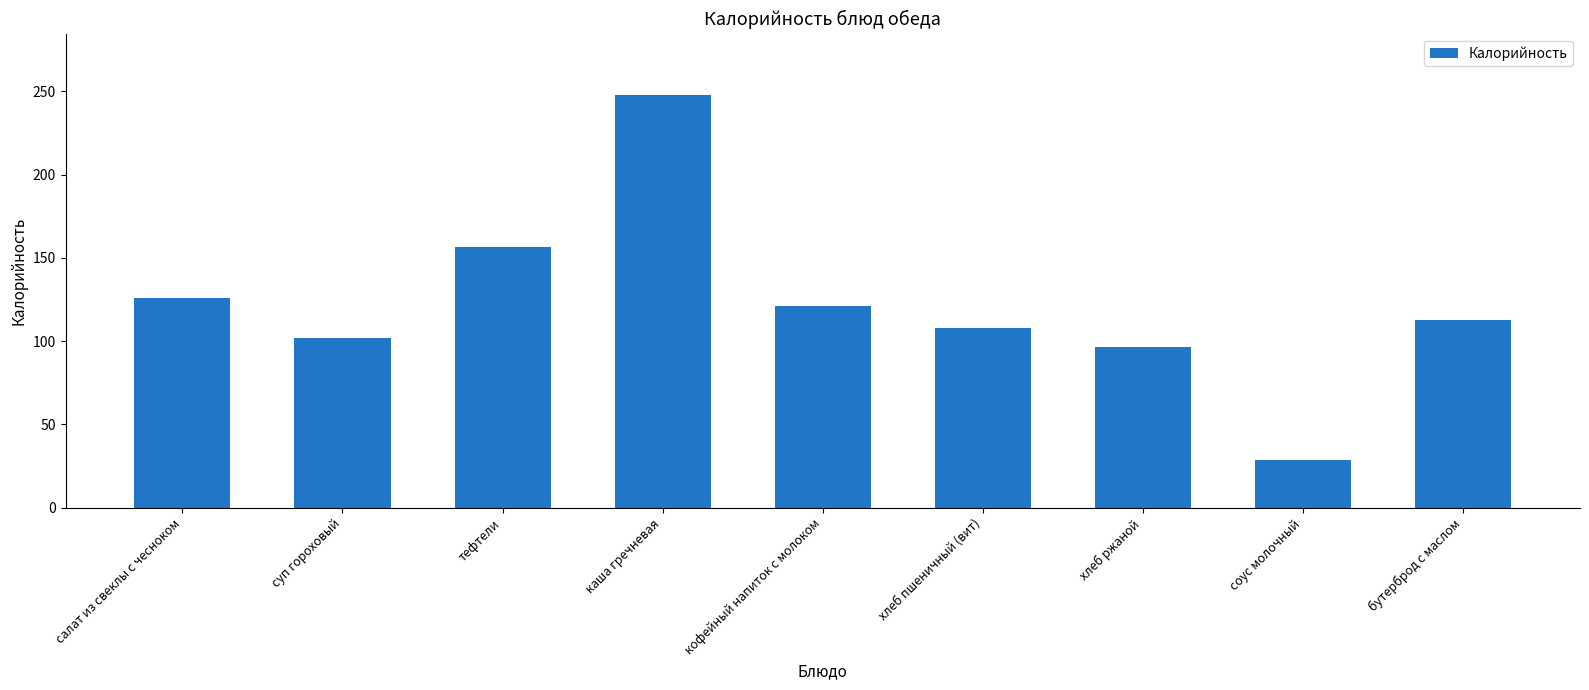

Rank the categories by value from lowest to highest.

соус молочный, хлеб ржаной, суп гороховый, хлеб пшеничный (вит), бутерброд с маслом, кофейный напиток с молоком, салат из свеклы с чесноком, тефтели, каша гречневая